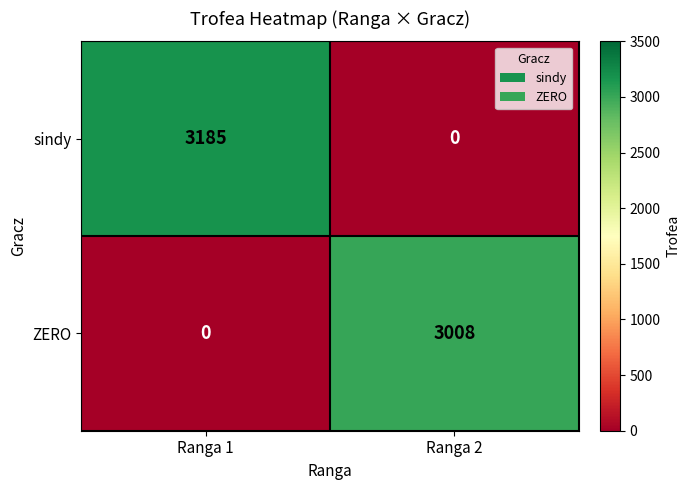

At which category is the sum across all series the highest?

Ranga 1